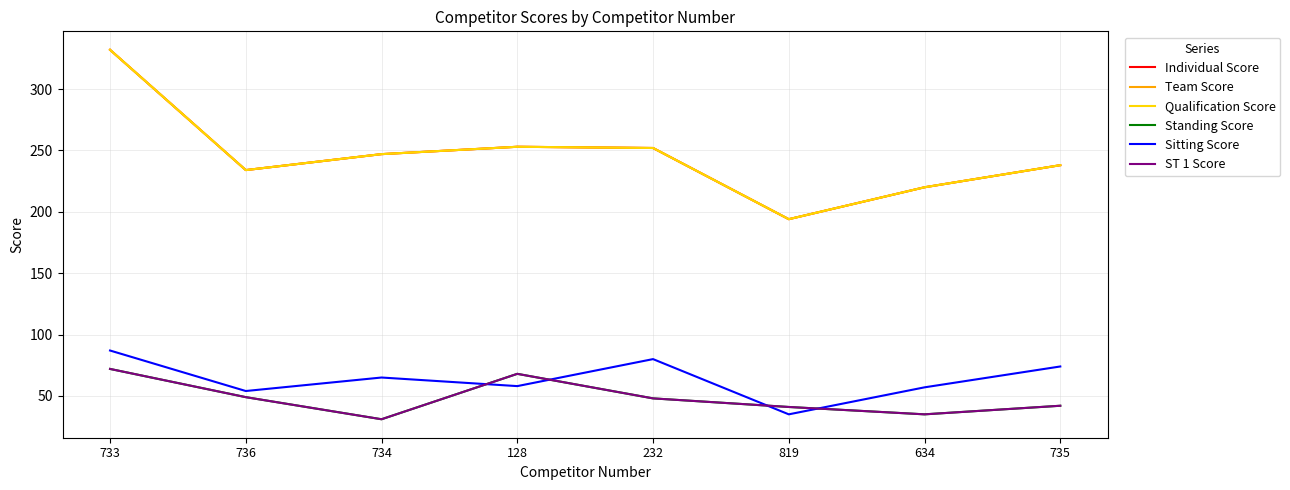

Does the chart have visible grid lines?

Yes